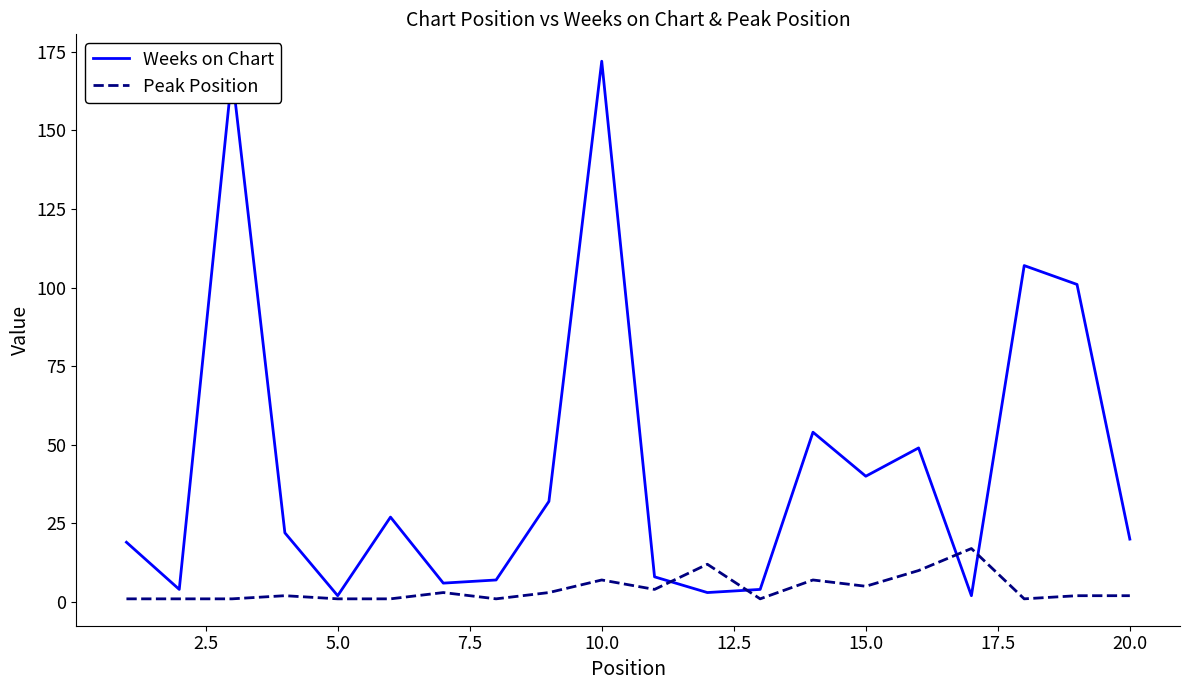

What is the maximum value shown in the chart?

172